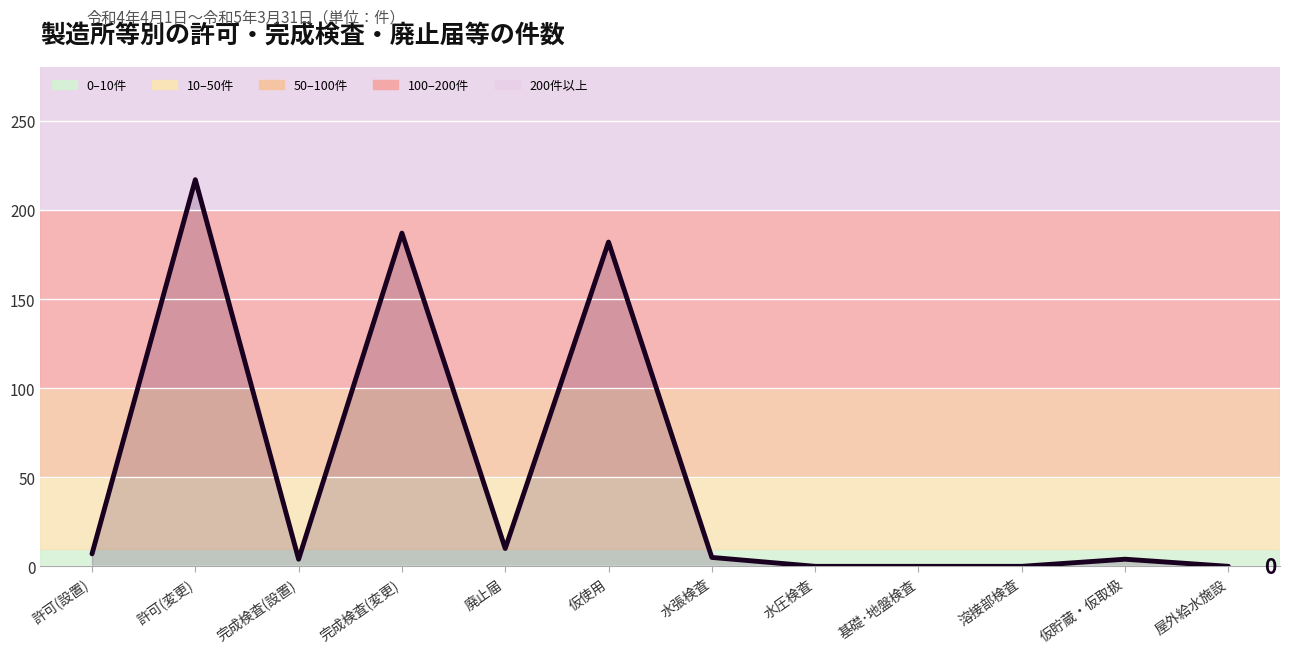

What is the maximum value shown in the chart?

217